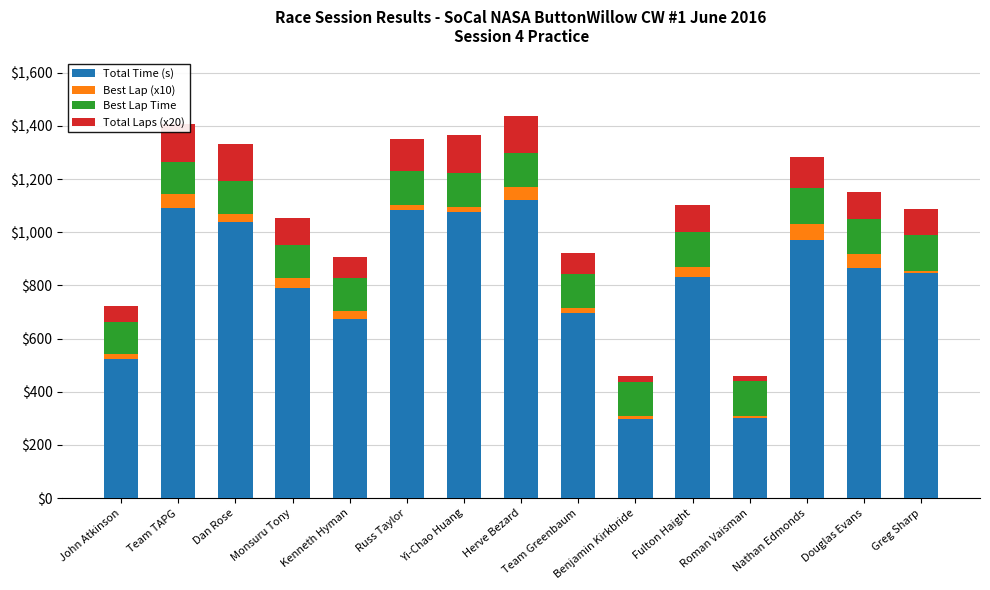

How many bars are there in total?

60